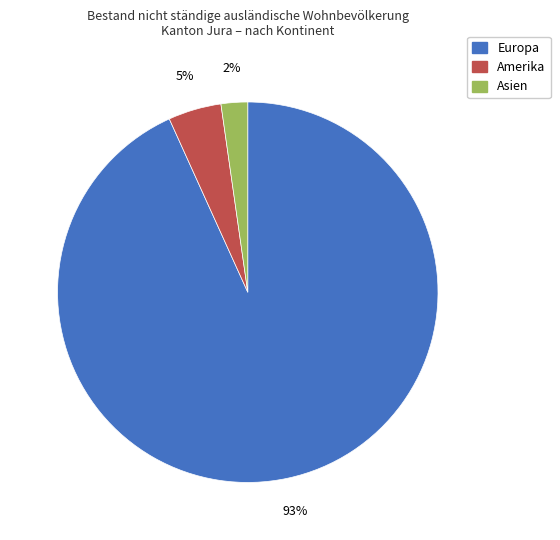

Is there any slice that represents more than half of the pie?

Yes